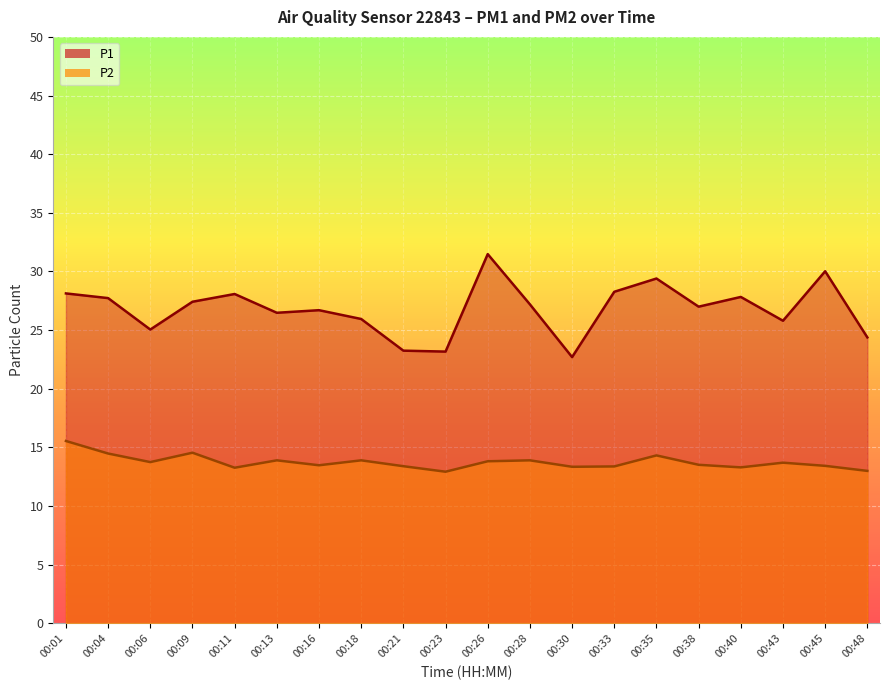

True or false: P2 and P1 cross at least once.

False